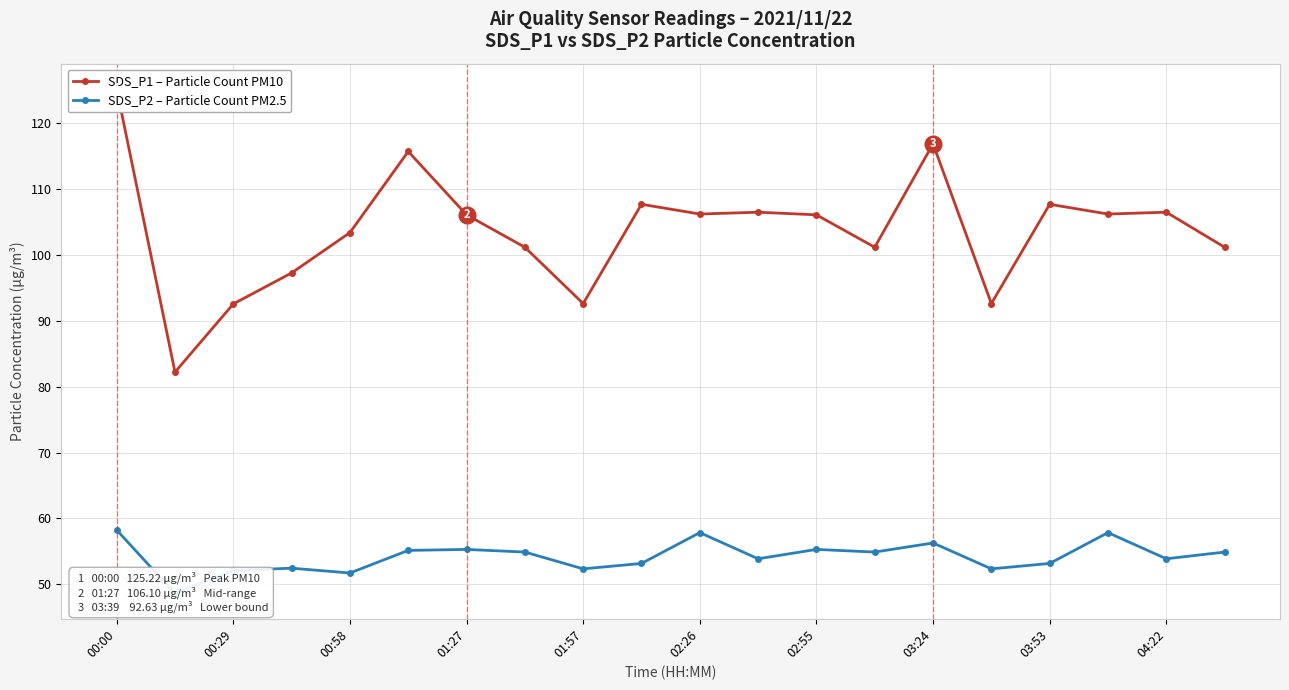

Rank the series at 02:55 from highest to lowest value.

SDS_P1 – Particle Count PM10, SDS_P2 – Particle Count PM2.5